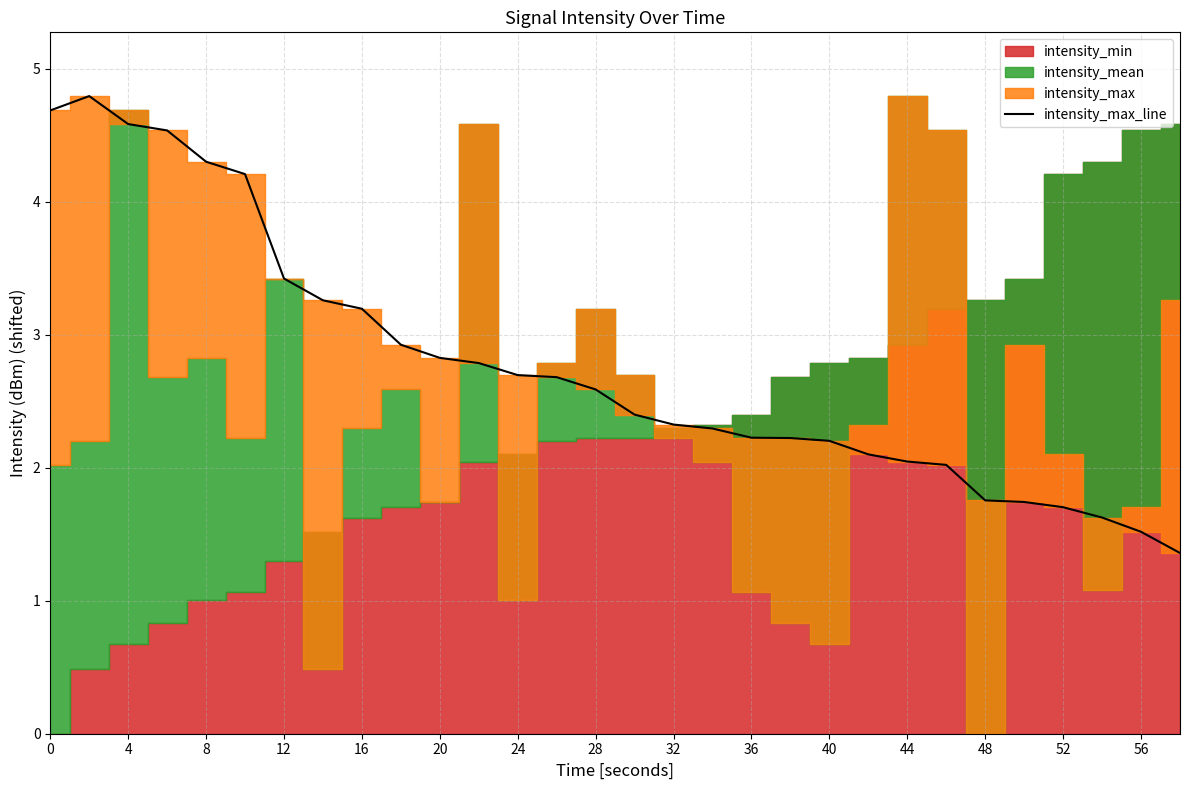

What is the maximum value for intensity_max_line?

4.8